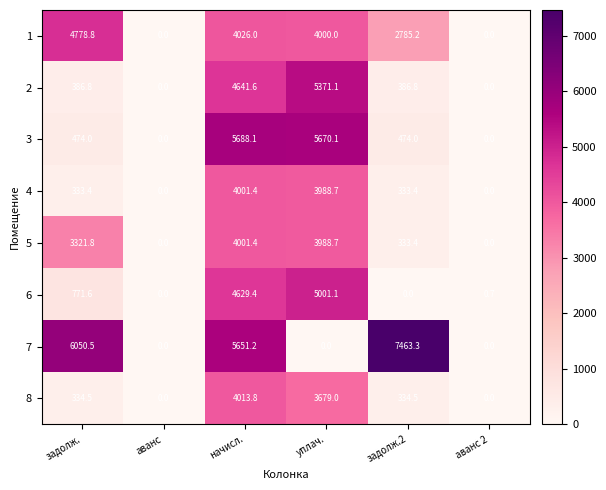

Which series changed the most between задолж. and уплач.?

7